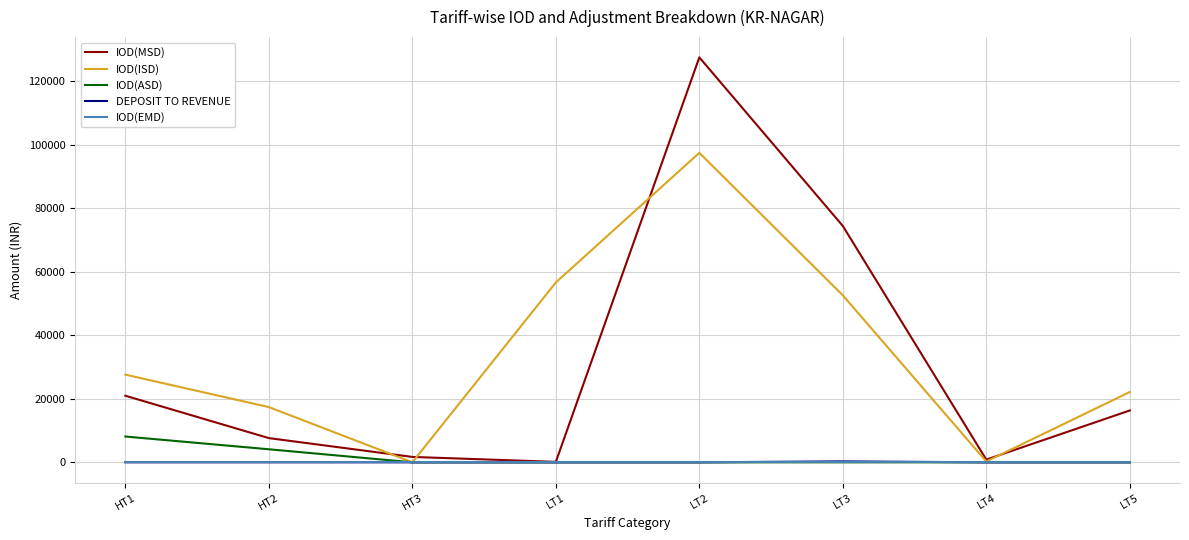

What is the difference between the maximum and second lowest values in the IOD(MSD) series?

126581.0